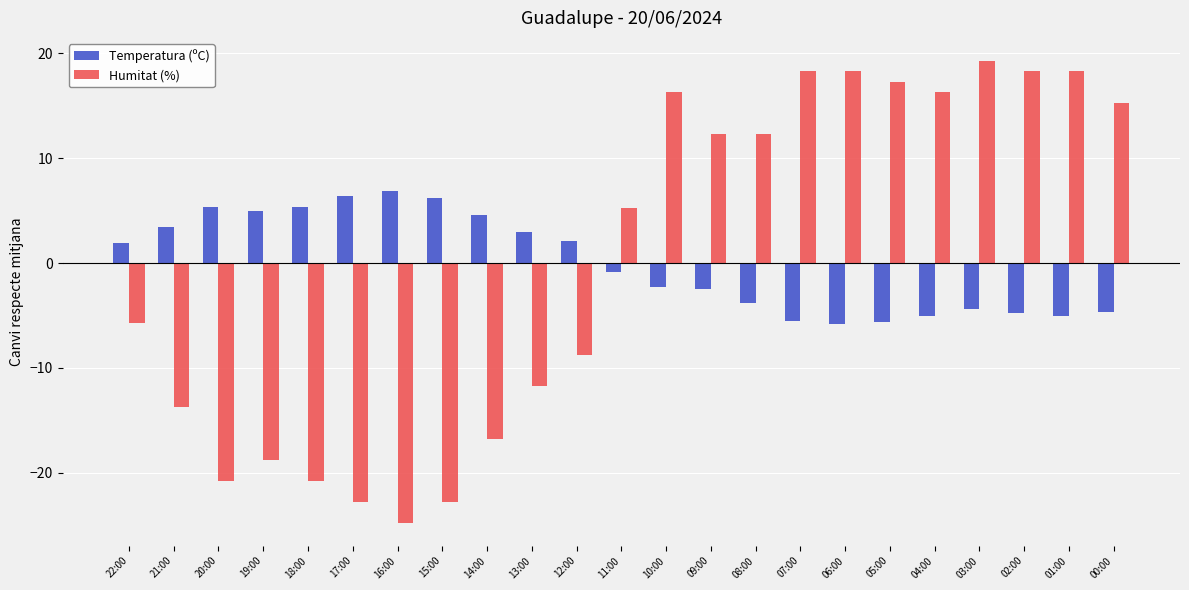

The Humitat (%) series shows 16.3 at 10:00. True or false?

True